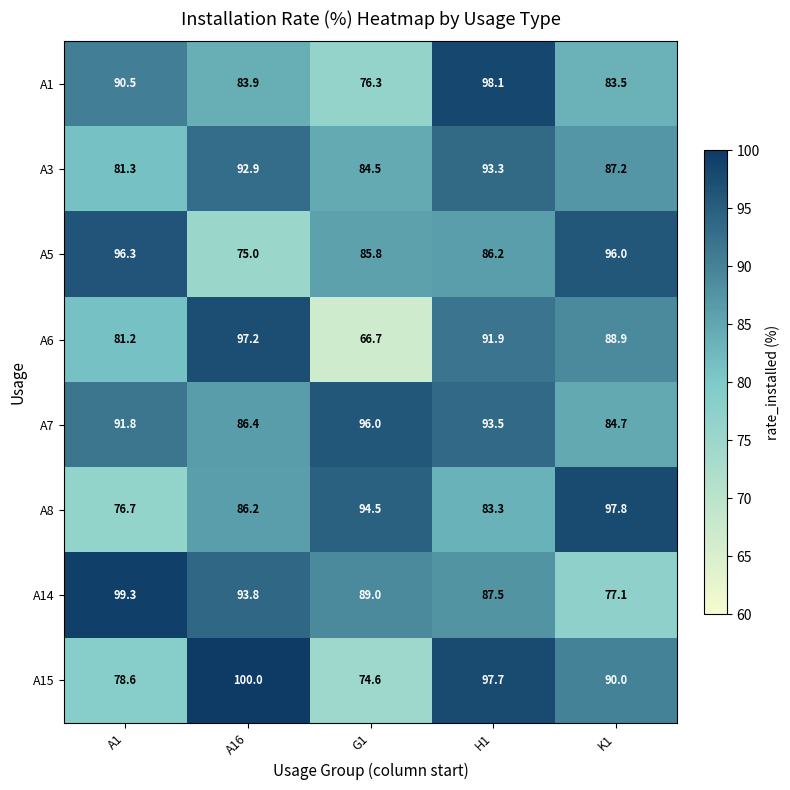

Which series has the largest range (max minus min)?

A6